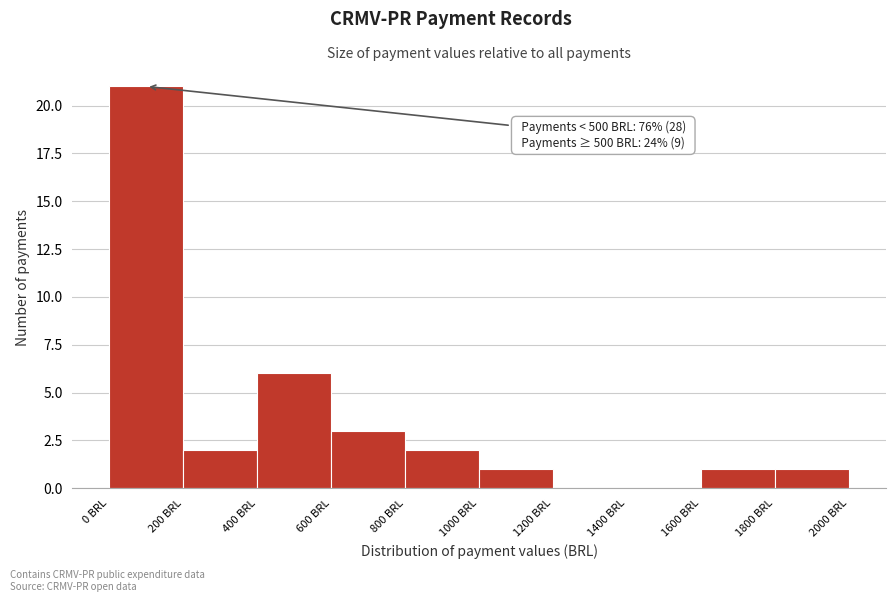

Over which range of the x-axis is the bar tallest?

0 to 200